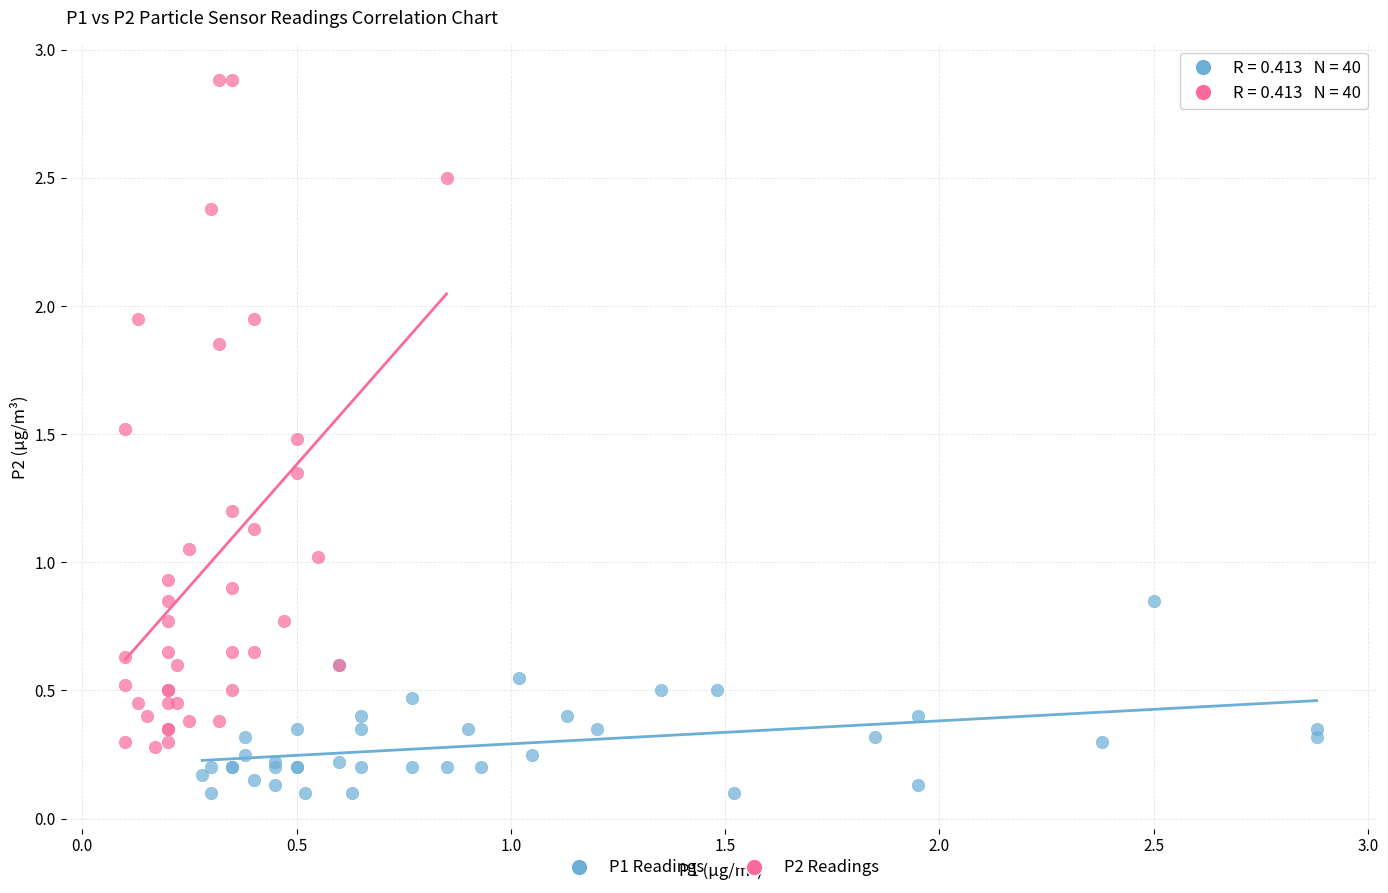

Which series contains the lowest Y value?

P1 Readings